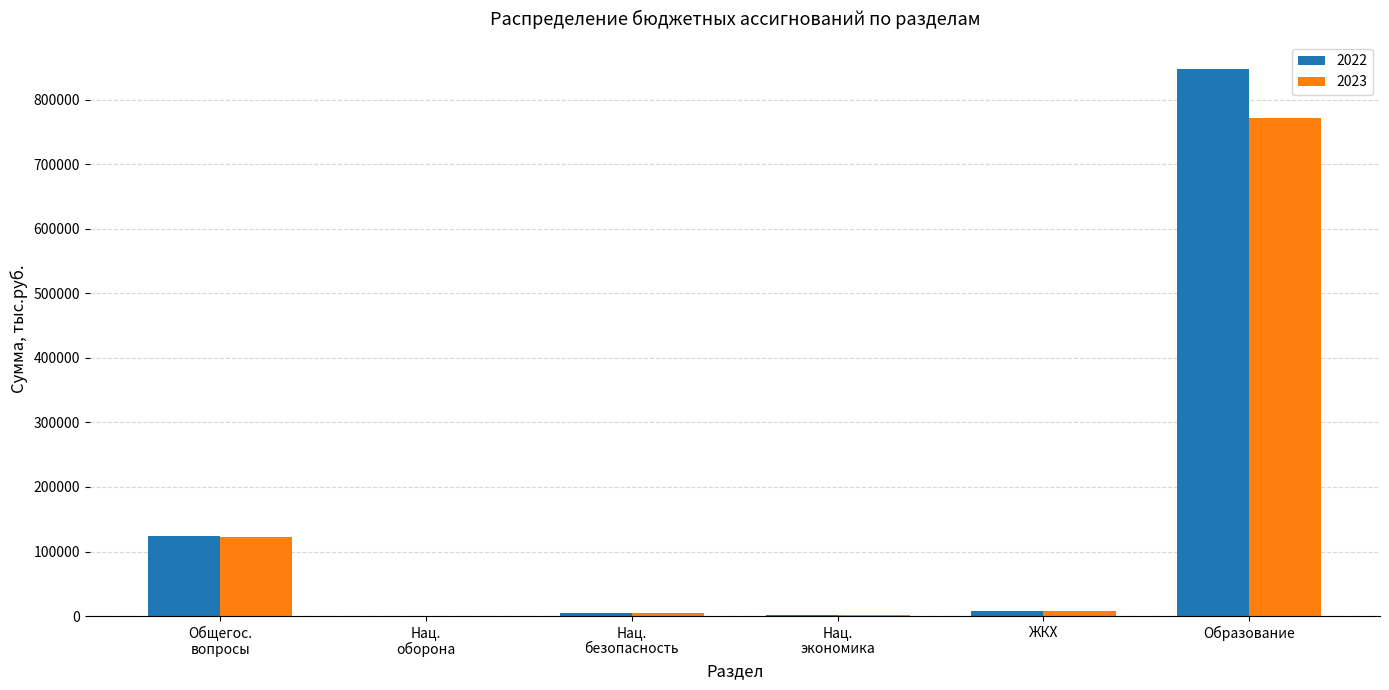

What is the sum of all 2022 values?

985935.7